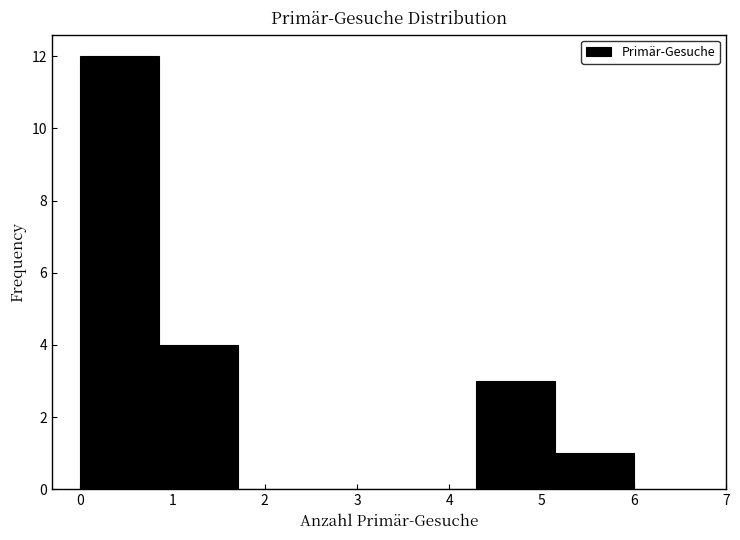

Reading left to right, transcribe this chart: for each bar, give the range it covers on the x-axis and its height. Neither the bar edges nor the heights are printed on the chart, so give them approximately, as read against the axes.

0.0 to 0.9: 12
0.9 to 1.7: 4
1.7 to 2.6: 0
2.6 to 3.4: 0
3.4 to 4.3: 0
4.3 to 5.1: 3
5.1 to 6.0: 1